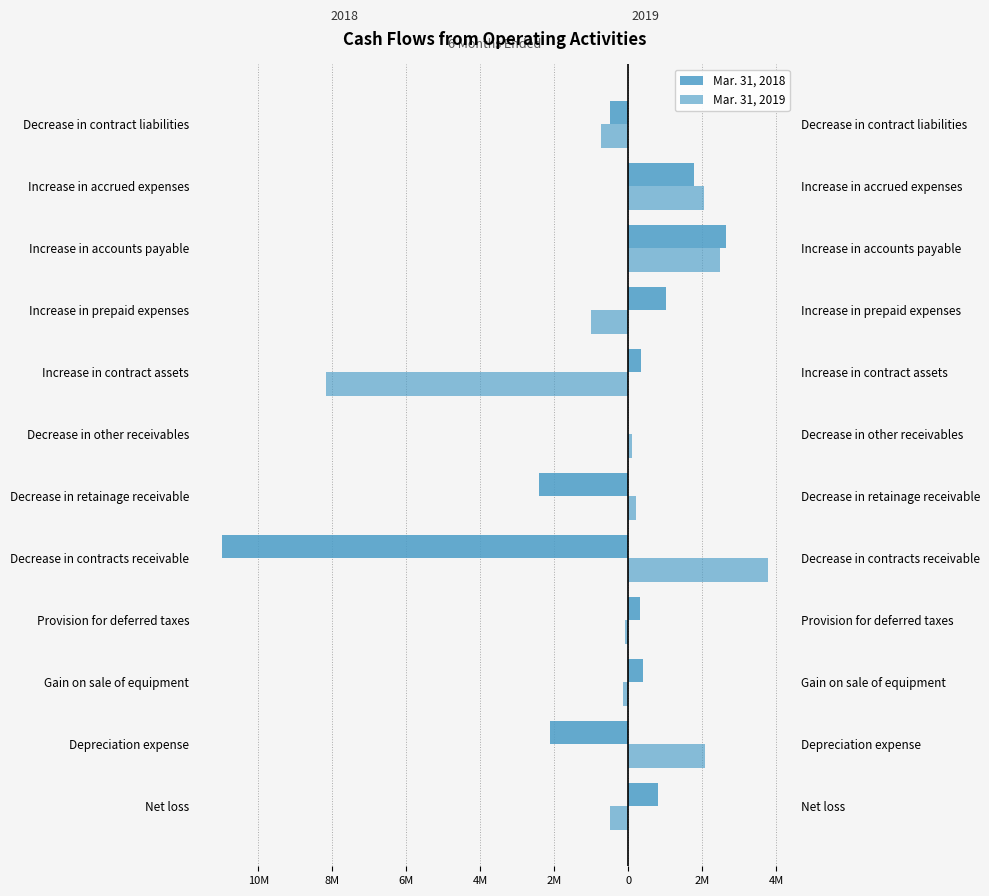

Reading right to left, transcribe all the data shown in this chart.

Mar. 31, 2018: -494018	1778307	2634999	1028102	346385	2459	-2419213	-10994609	320599	388375	-2114346	799075
Mar. 31, 2019: -736120	2037763	2479674	-1008410	-8168213	88709	216266	3789321	-76050	-137569	2062589	-493074